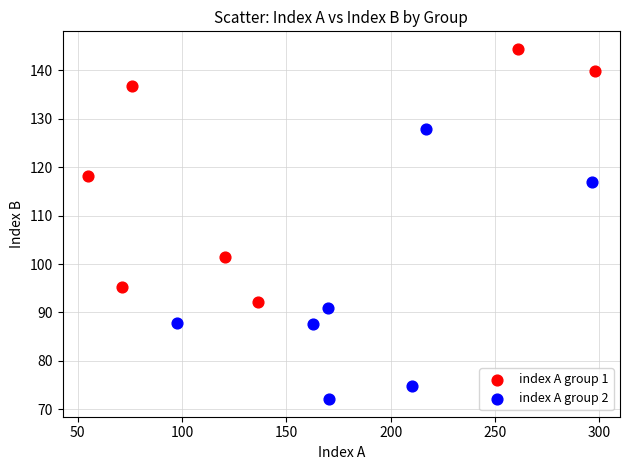

Which series contains the lowest Y value?

index A group 2